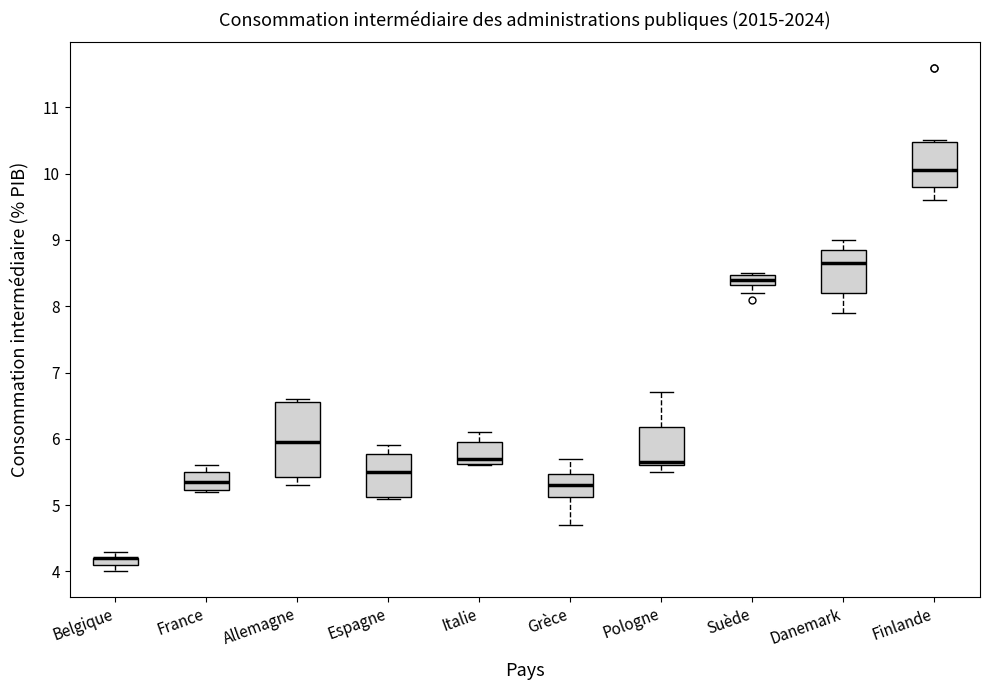

Where does the median line of the box for France sit on the y-axis? The values are not printed on the chart, so give them approximately, as read against the axis.

5.4